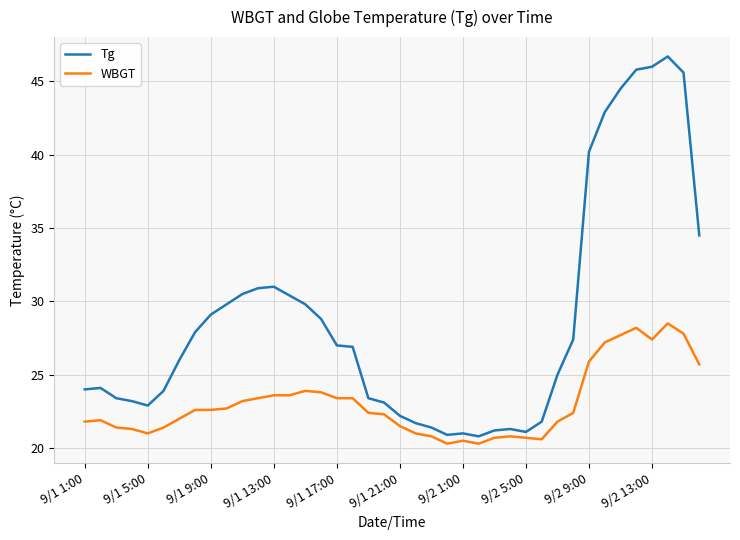

Which series has the largest total across all categories?

Tg